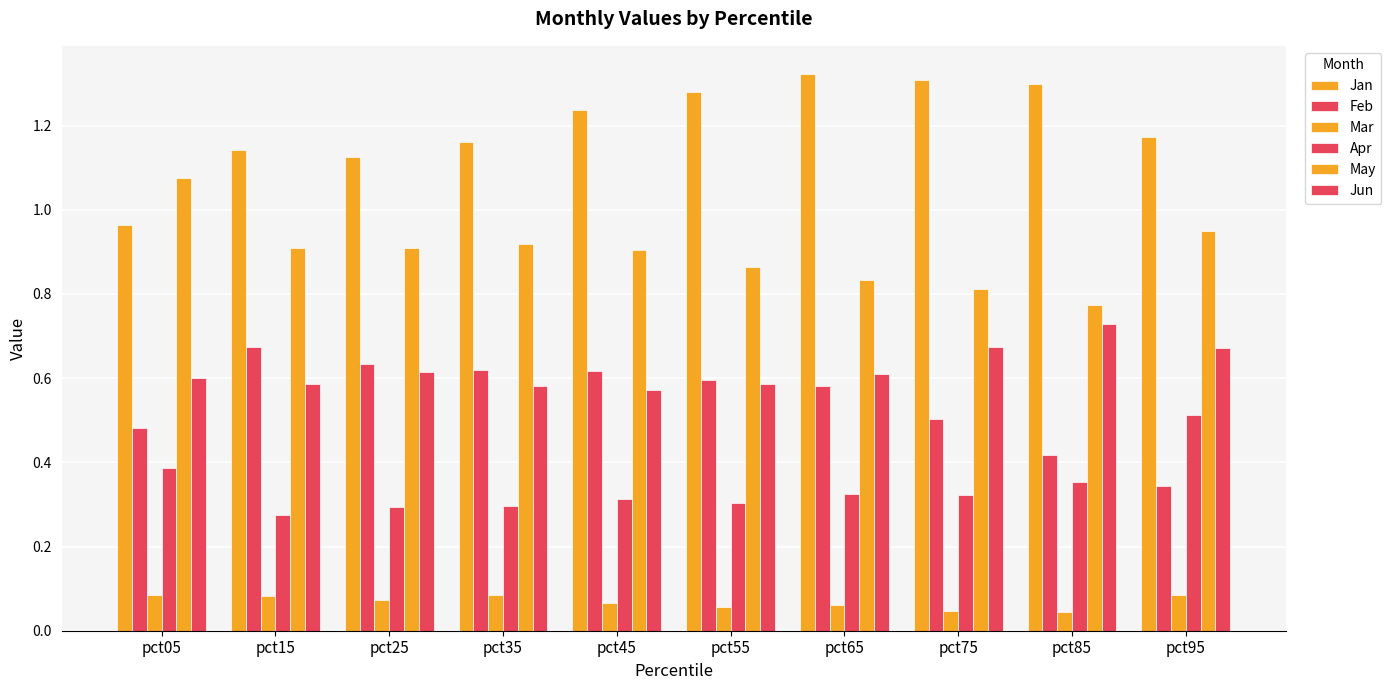

How many data points does each series have?

10